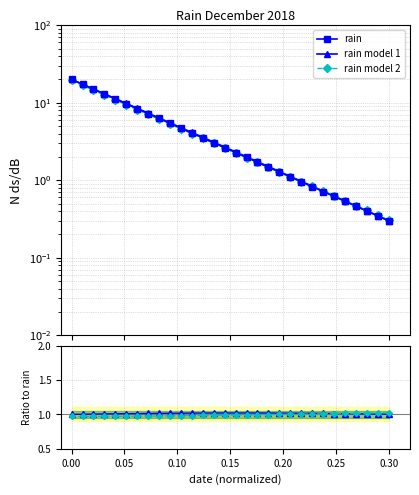

What value does the rain model 2 series have at 0.15?

1.0